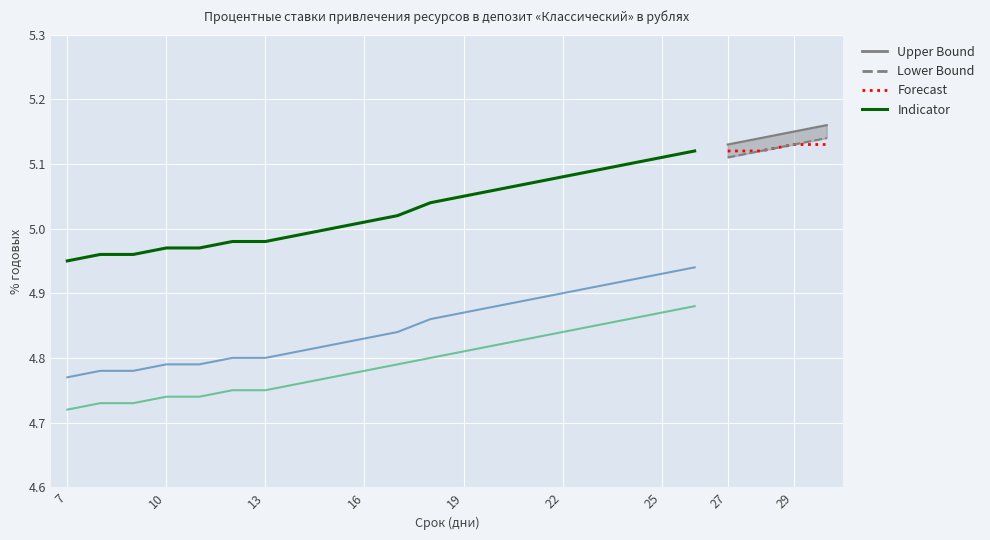

What is the total value across all series at 12?

14.5